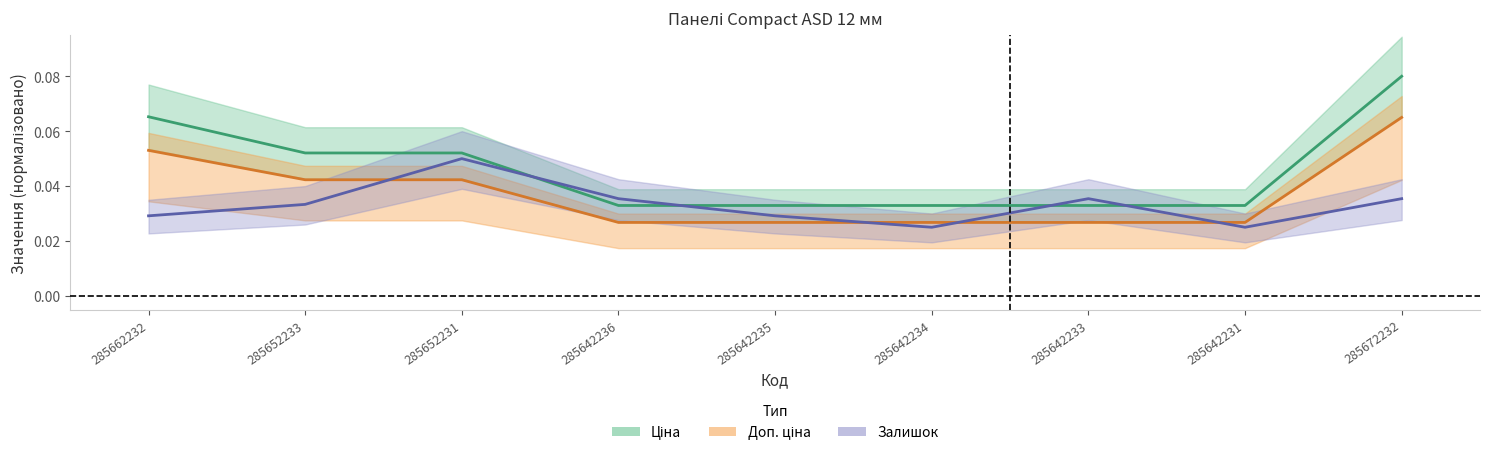

How many intersections are there between Ціна and Залишок?

4